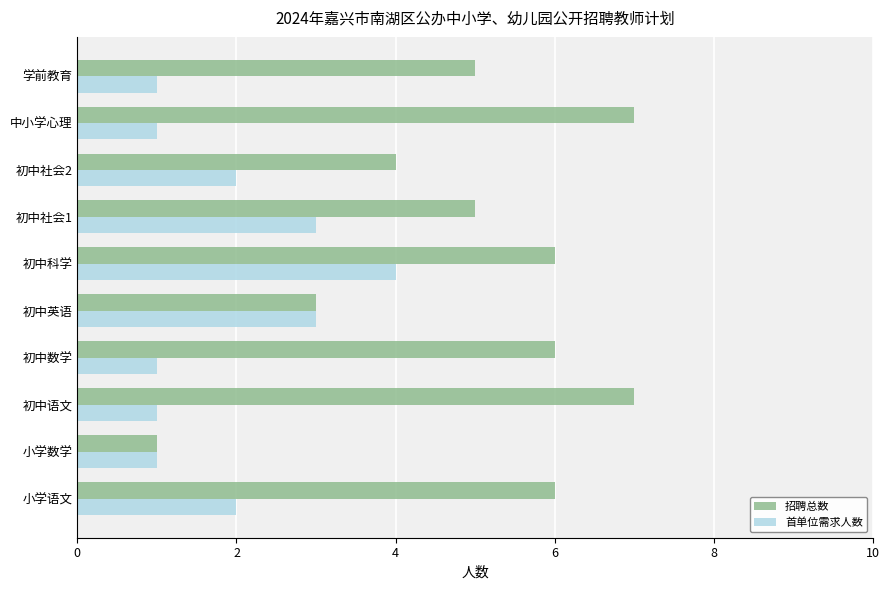

What is the sum of all 招聘总数 values?

50